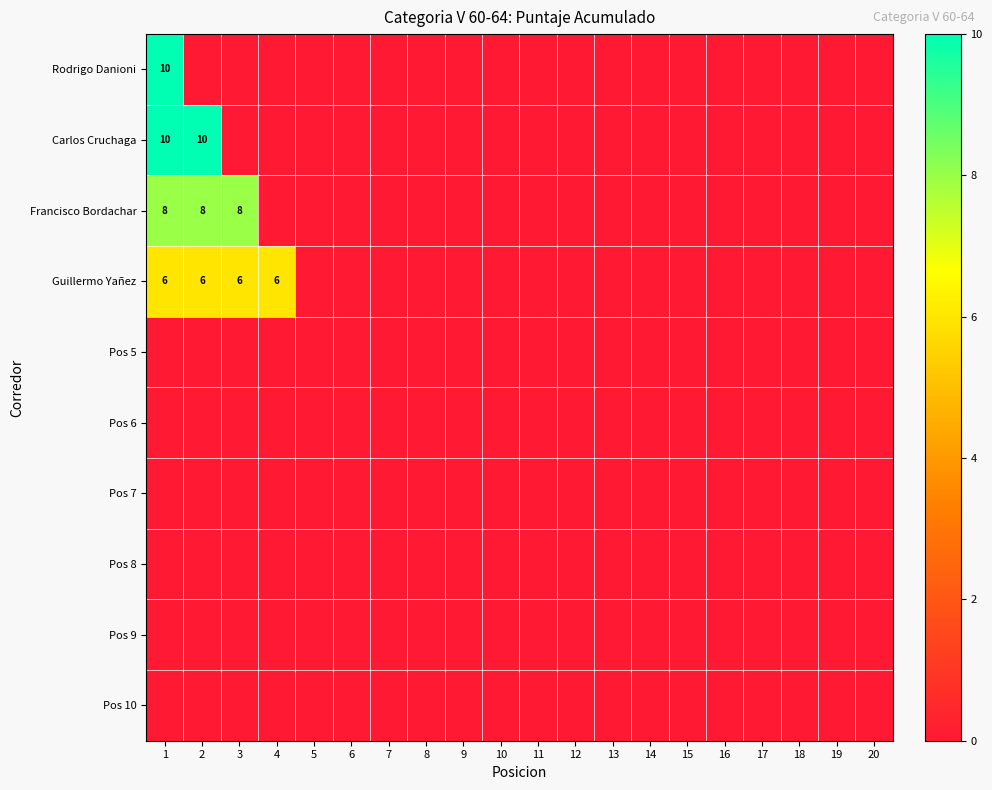

The value of Guillermo Yañez at 3 is 8. True or false?

False